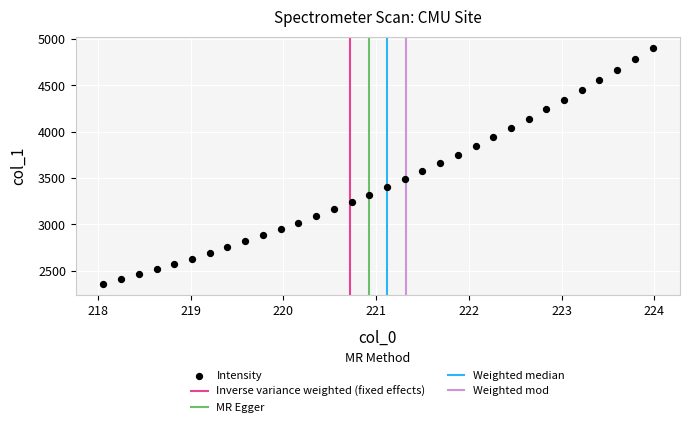

What is the range of X values (max minus min)?

5.9